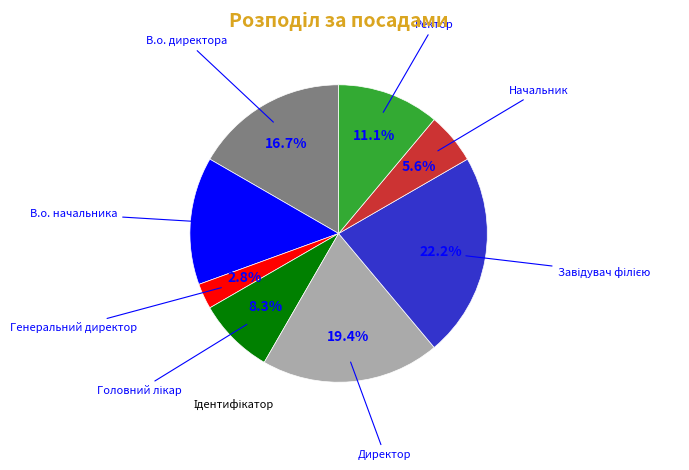

Is there a majority slice in this chart?

No